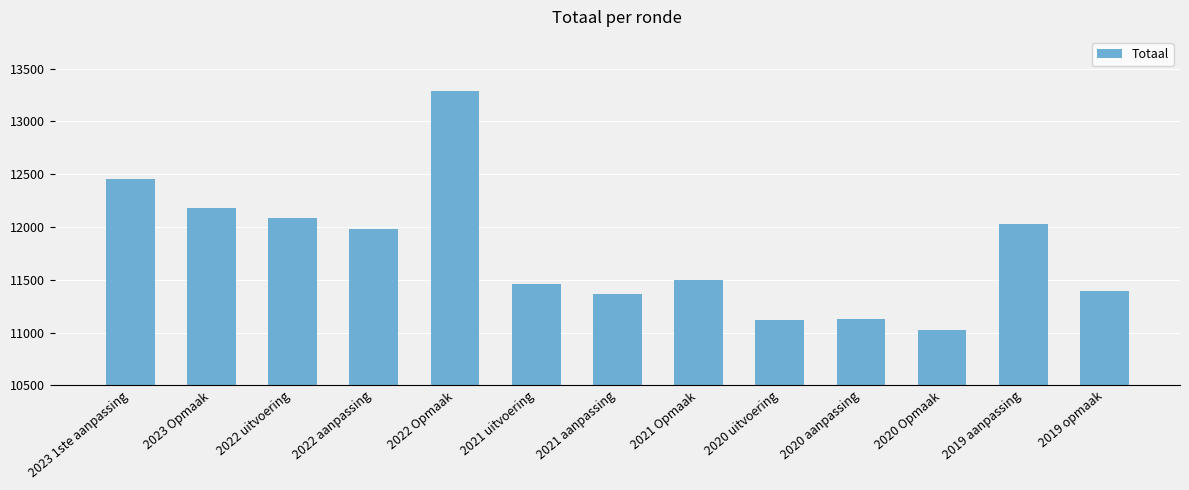

What is the approximate value at 2020 Opmaak, to the nearest 50?

11050